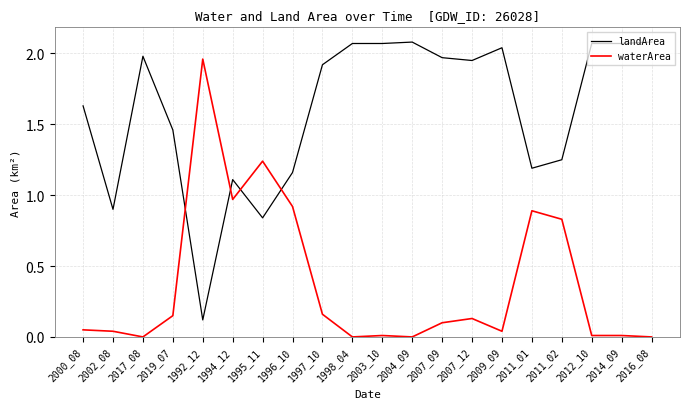

Is the value of waterArea at 2014_09 greater than the value of landArea at 2011_02?

No